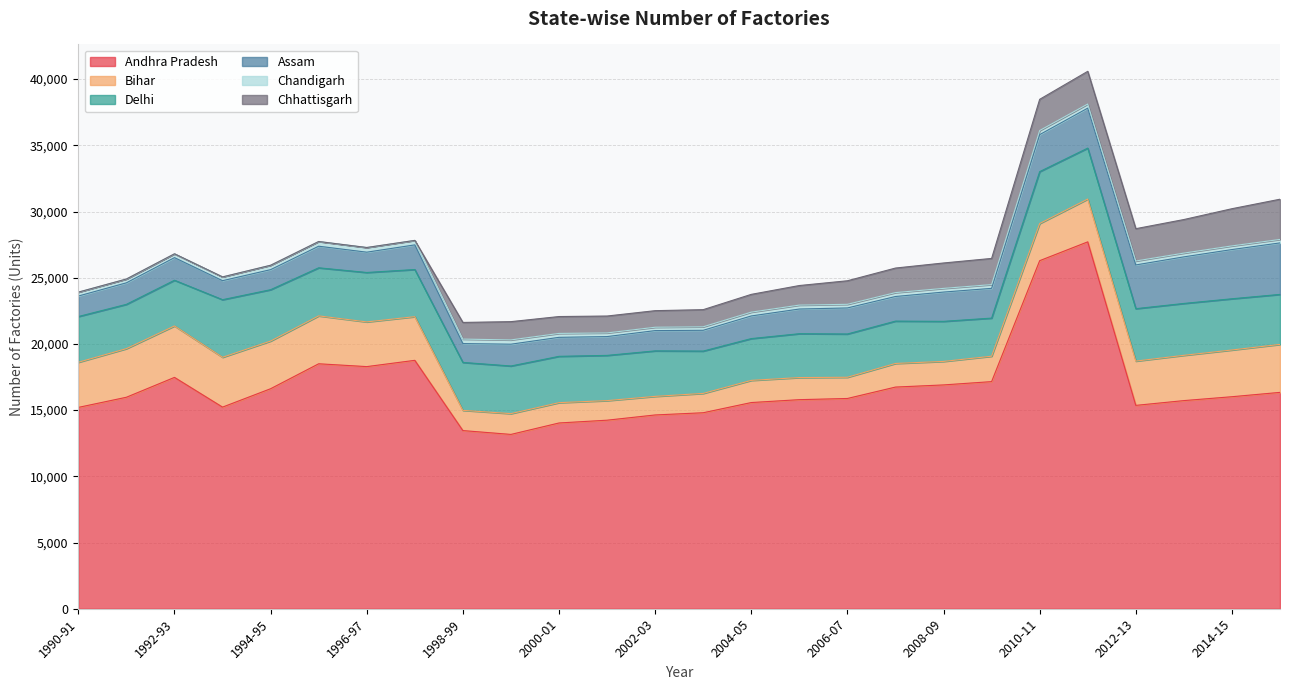

What is the lowest value of the Andhra Pradesh series?

13165